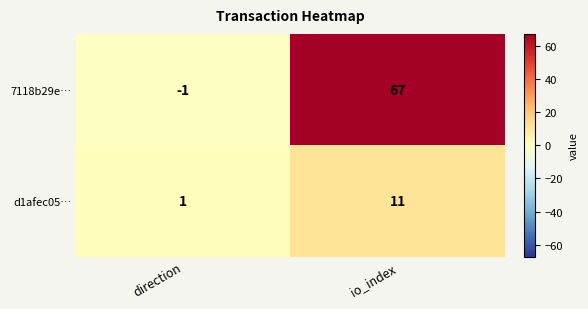

What is the greatest value displayed?

67